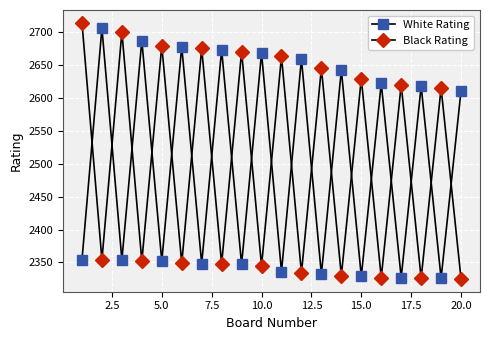

How many lines are shown in the chart?

2